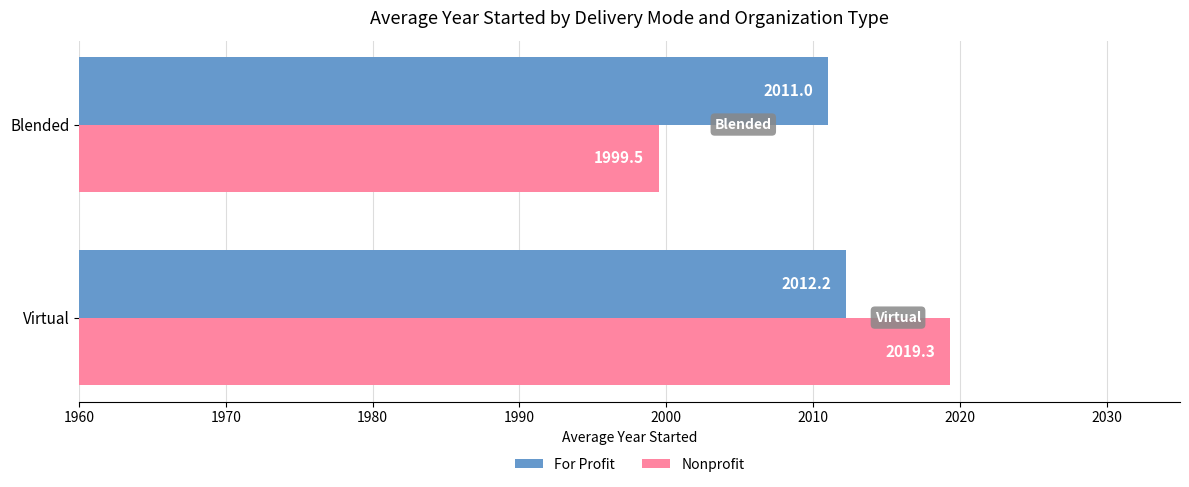

Which series has the largest range (max minus min)?

Nonprofit